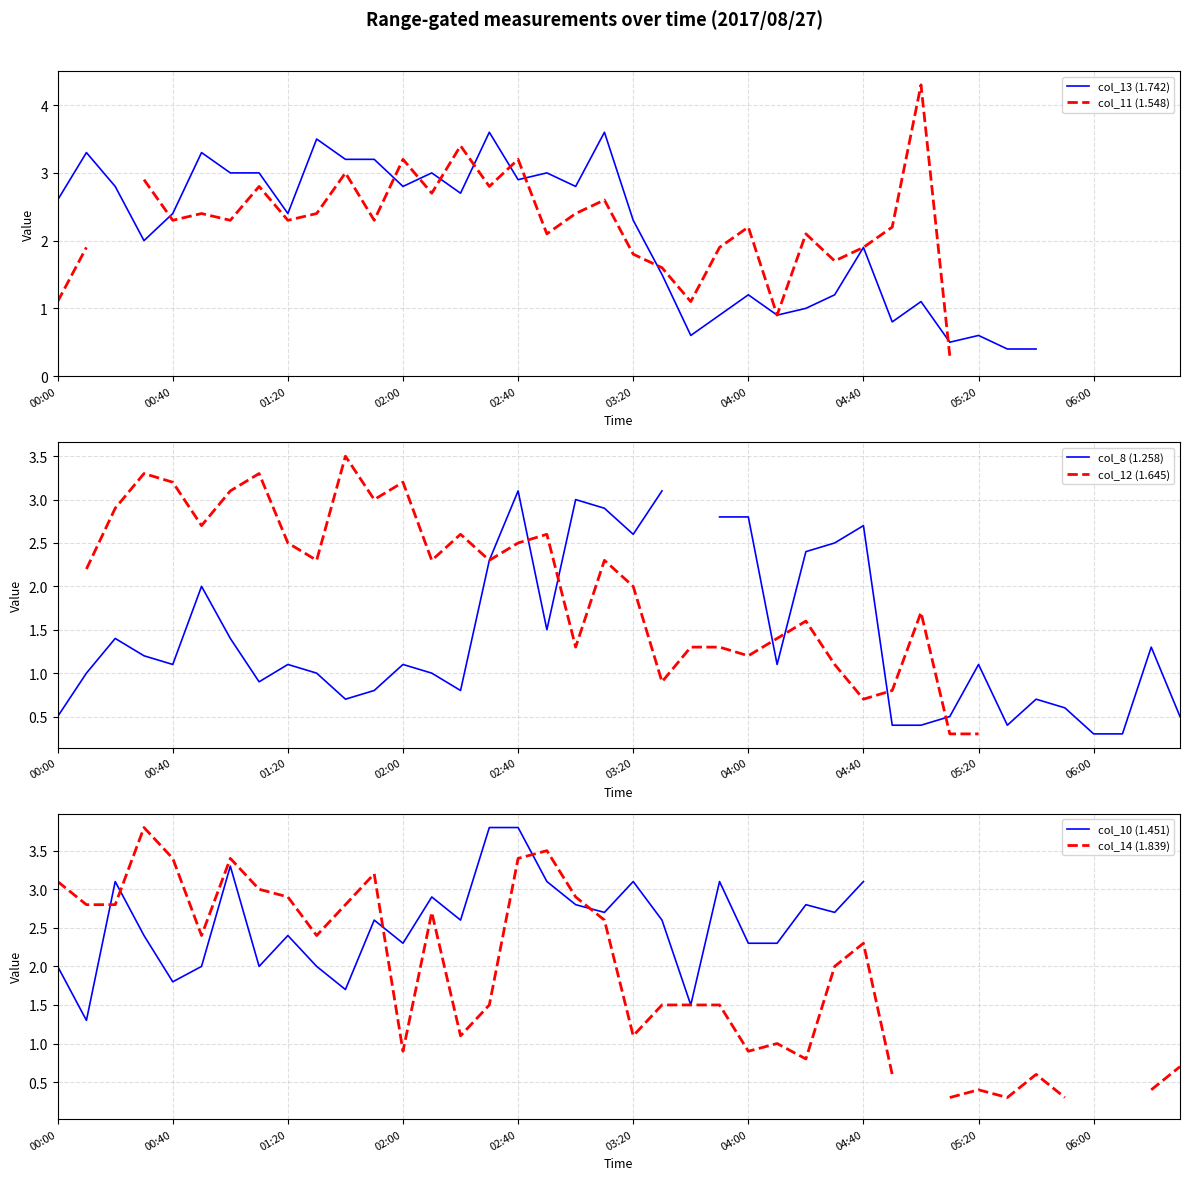

Does the chart display data point markers on the line(s)?

No